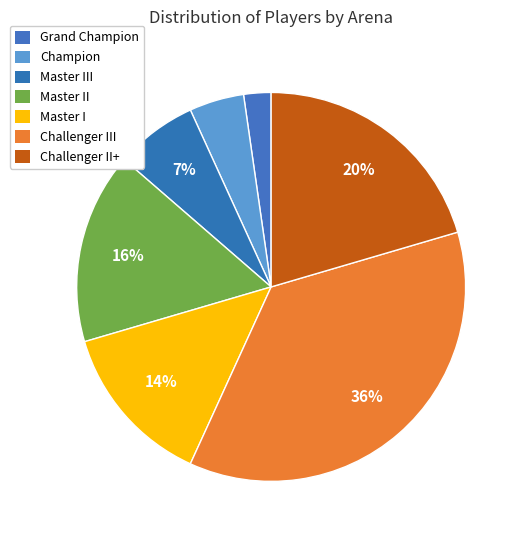

Is there a majority slice in this chart?

No